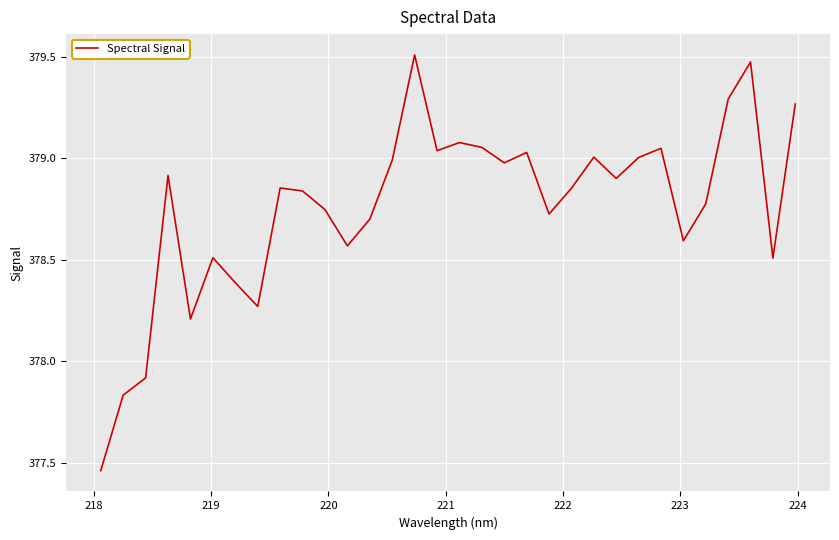

What is the difference between the maximum and minimum values?

2.0